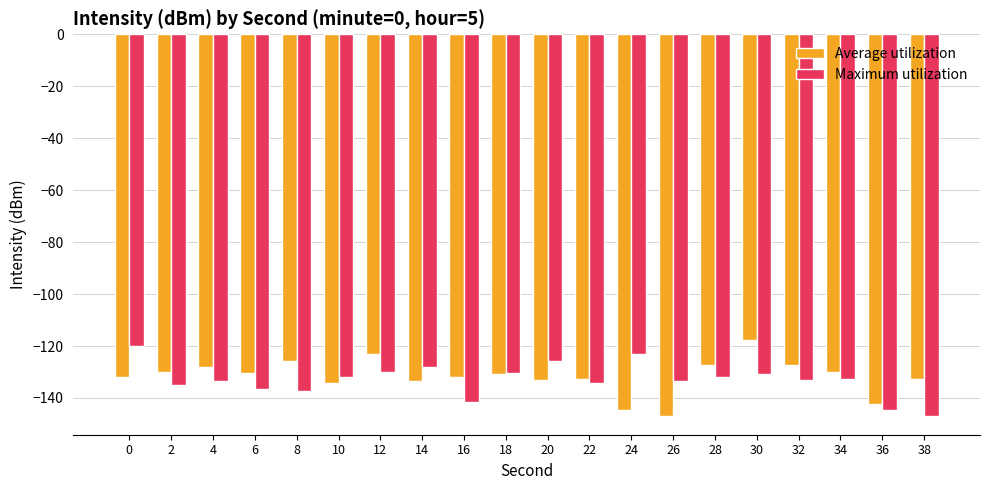

Count the number of categories in the chart.

20